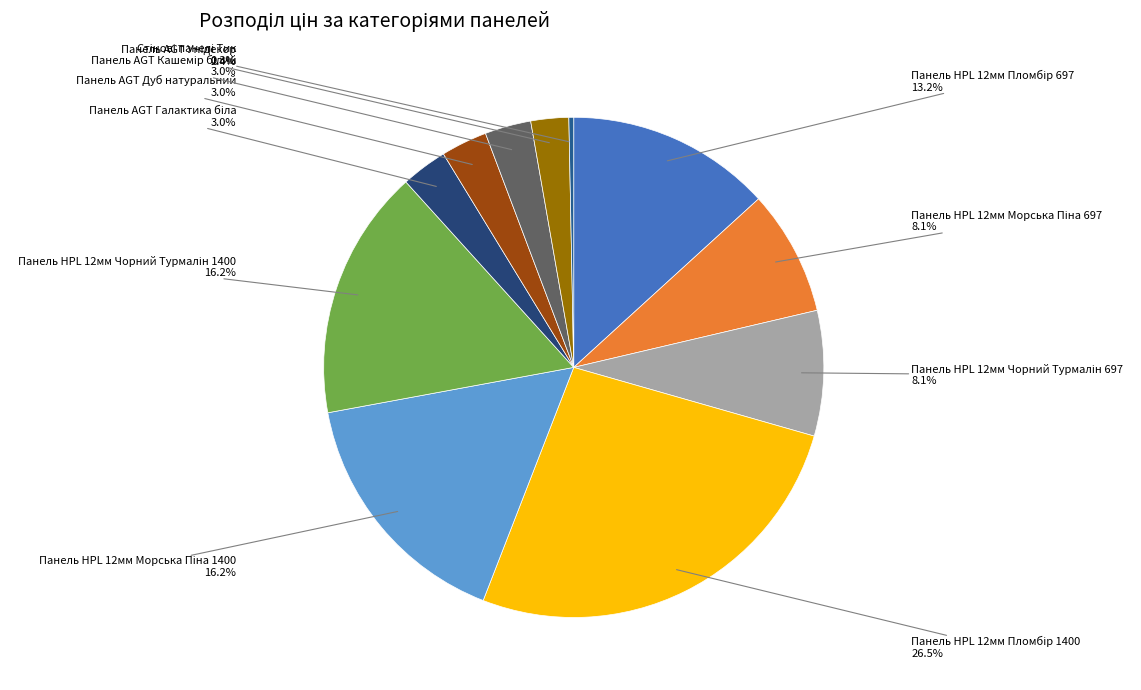

Rank the categories by value from lowest to highest.

Стінові панелі Тик, Панель AGT Унідекор, Панель AGT Галактика біла, Панель AGT Дуб натуральний, Панель AGT Кашемір білий, Панель HPL 12мм Морська Піна 697, Панель HPL 12мм Чорний Турмалін 697, Панель HPL 12мм Пломбір 697, Панель HPL 12мм Морська Піна 1400, Панель HPL 12мм Чорний Турмалін 1400, Панель HPL 12мм Пломбір 1400